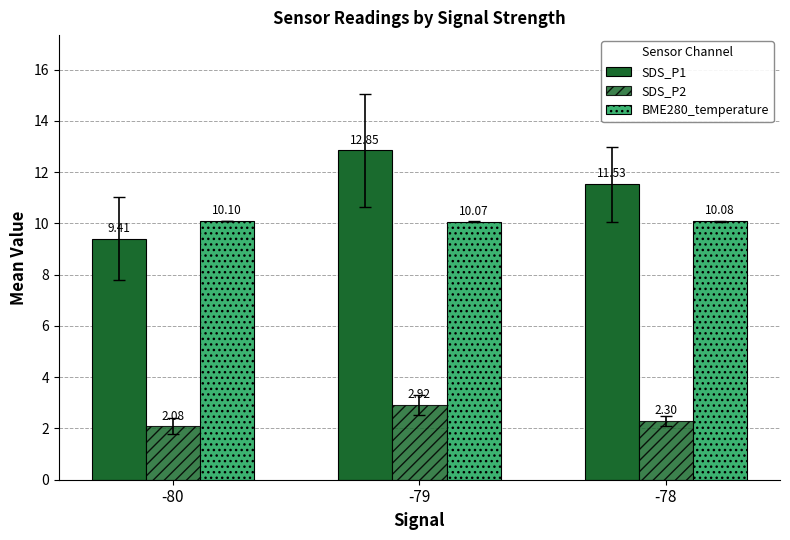

How many distinct data groups are displayed?

3